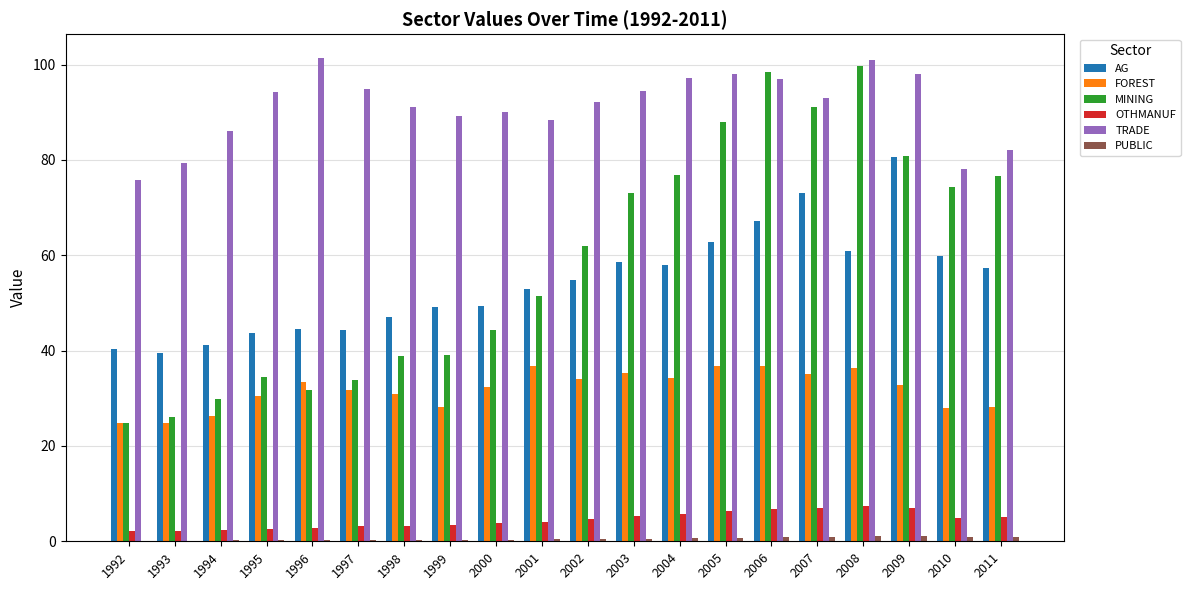

What is the sum of all PUBLIC values?

11.0